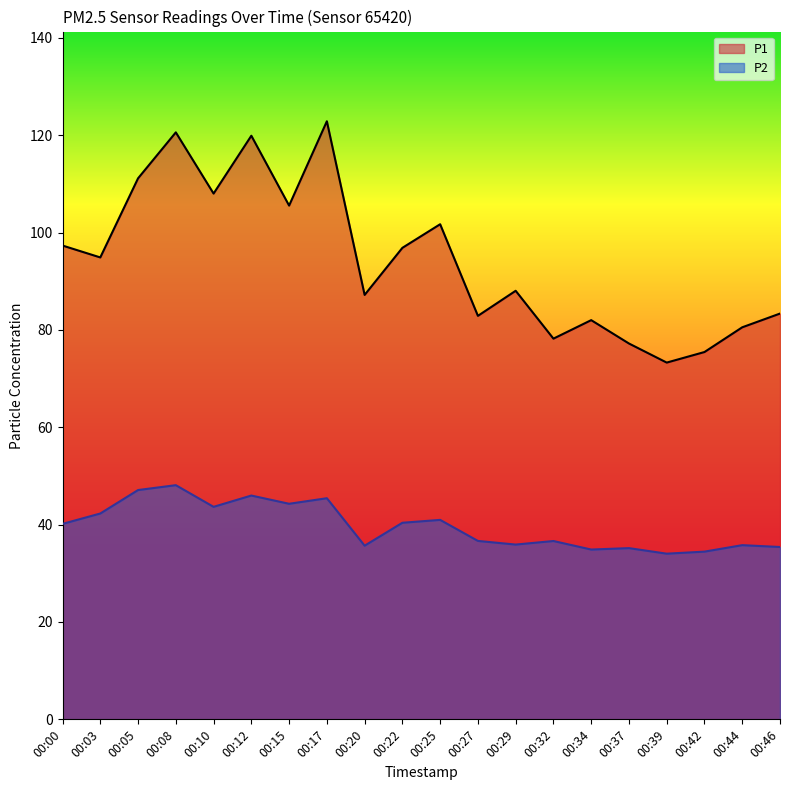

Which series has the largest total across all categories?

P1